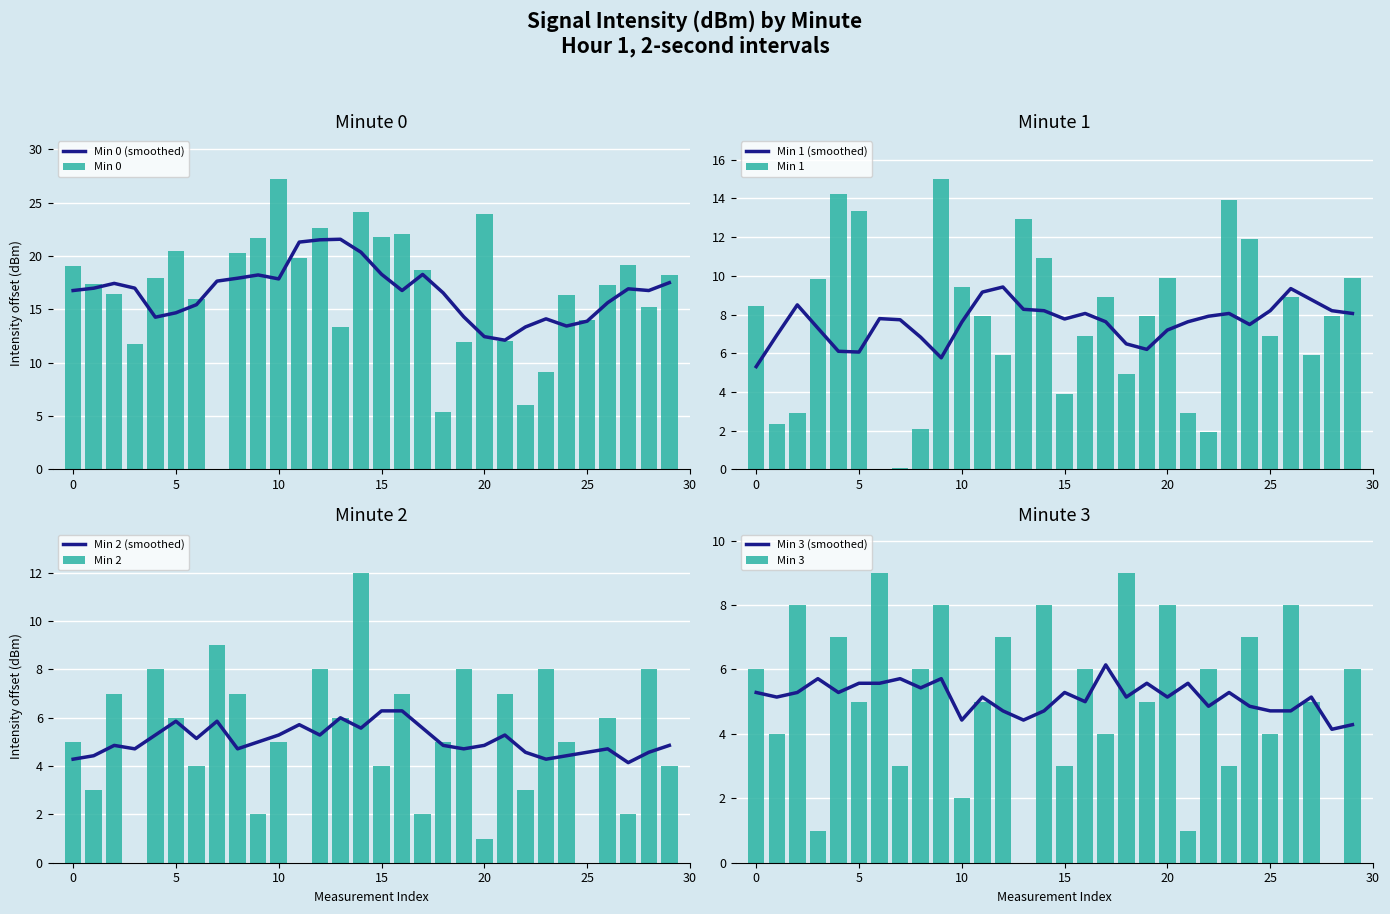

At how many categories does at least one series exceed 18?

14